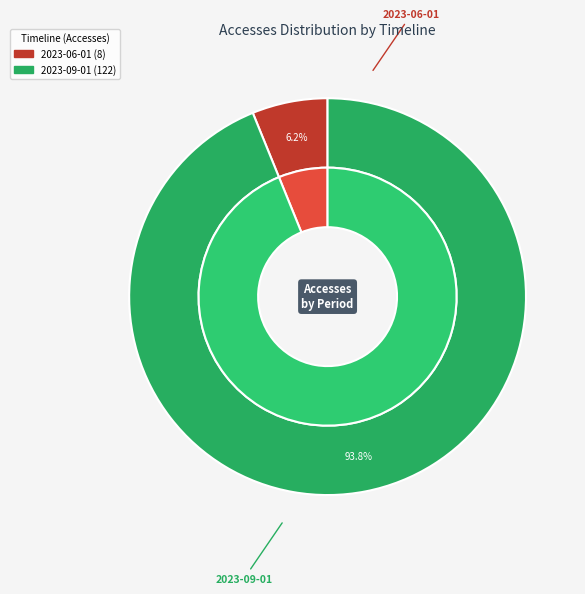

To the nearest percent, what portion does 2023-06-01 represent?

6%